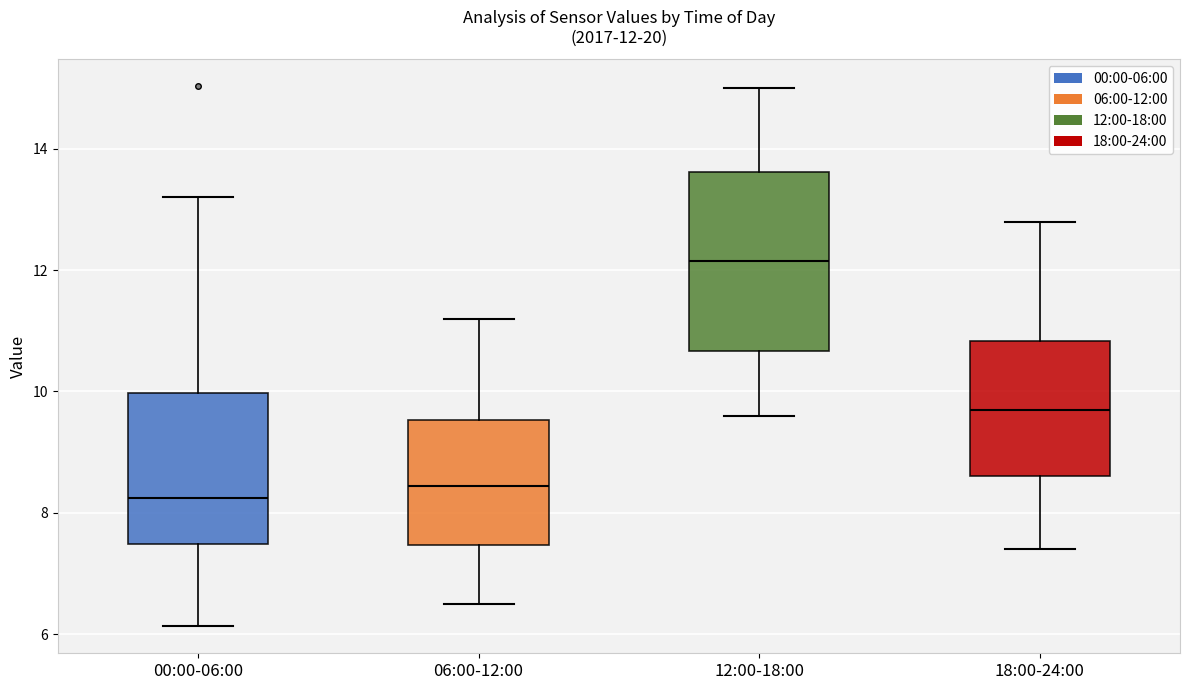

Which box is the tallest, from its lower edge to its upper edge?

12:00-18:00